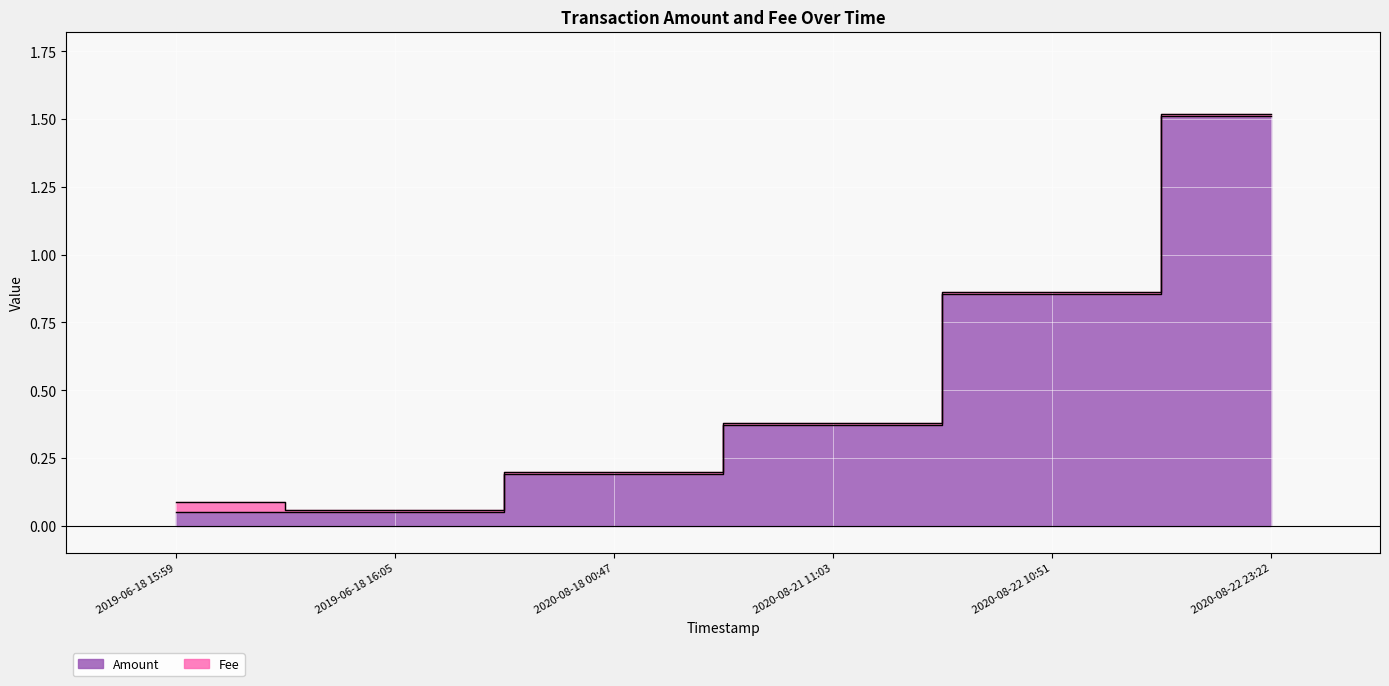

What is the difference between the maximum and second lowest values?

1.5